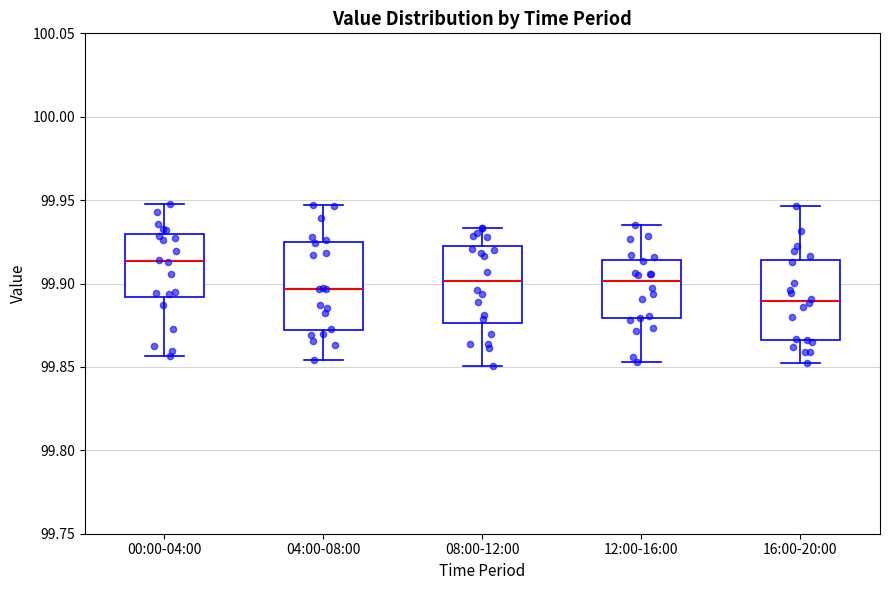

Which box's median line is the highest?

00:00-04:00